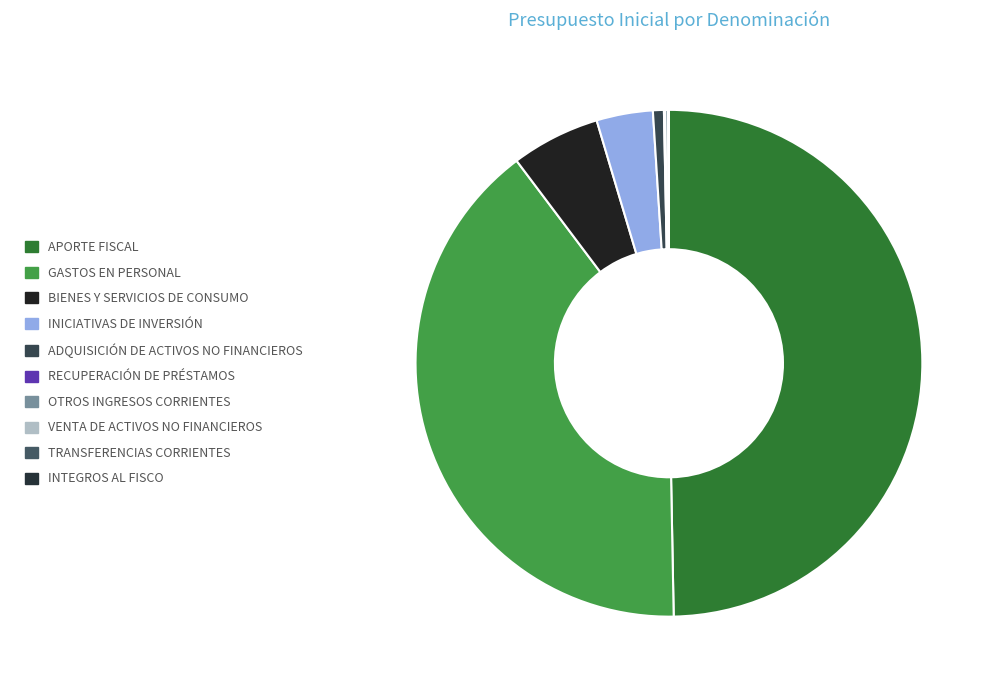

Which slice is the largest?

APORTE FISCAL